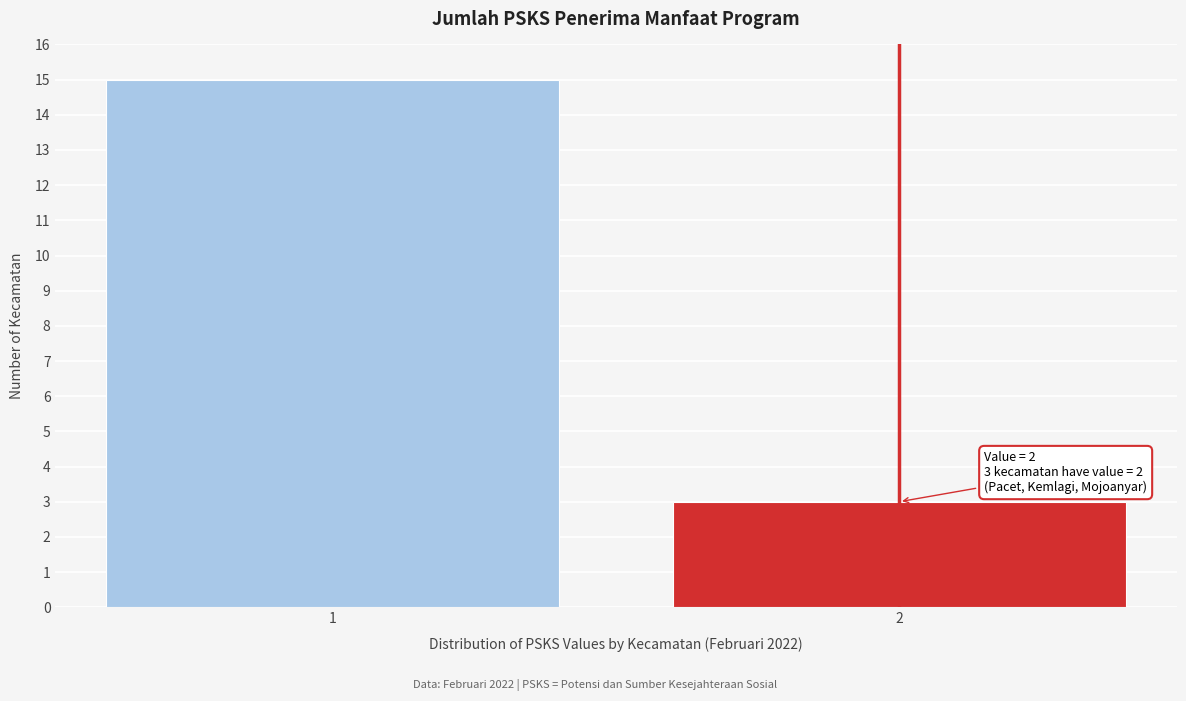

Reading left to right, list all the values displayed in this chart.

1=15	2=3